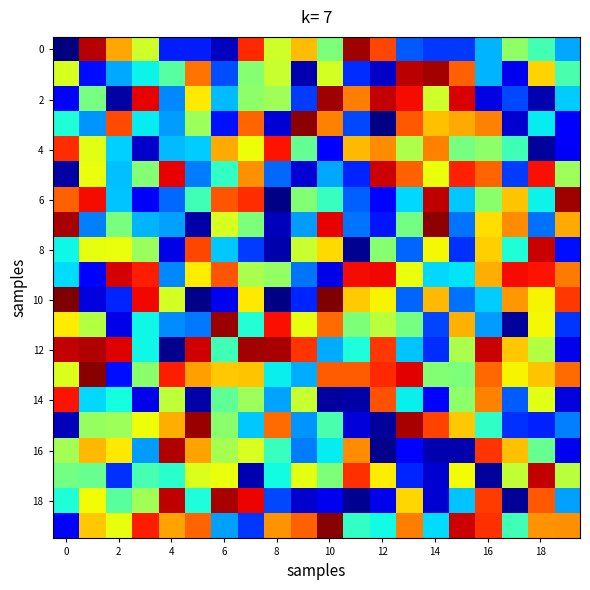

At how many categories does at least one series exceed 0?

20